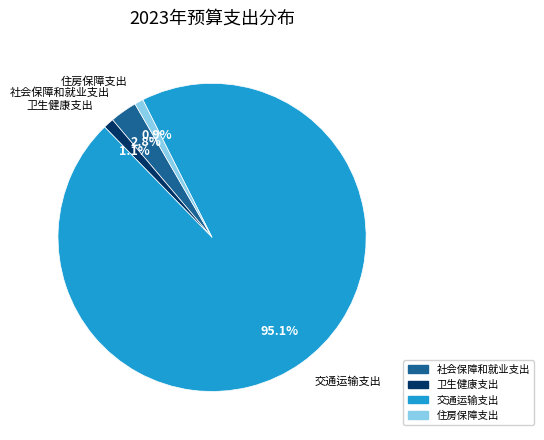

Which slice is the largest?

交通运输支出